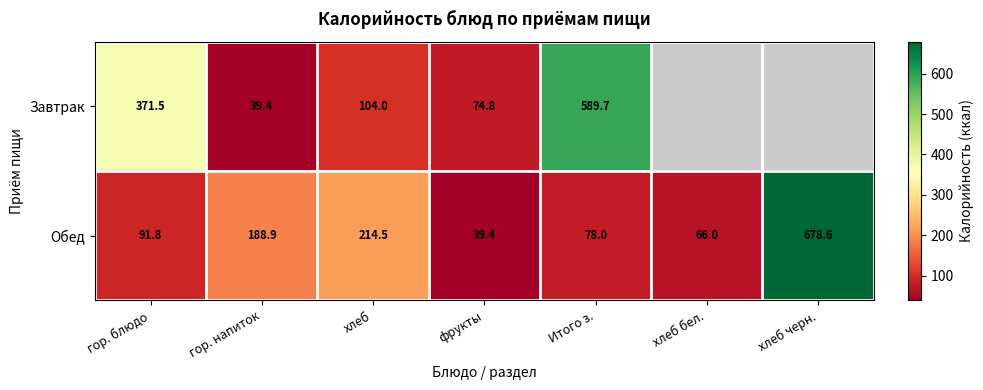

What is the maximum value shown in the chart?

678.6